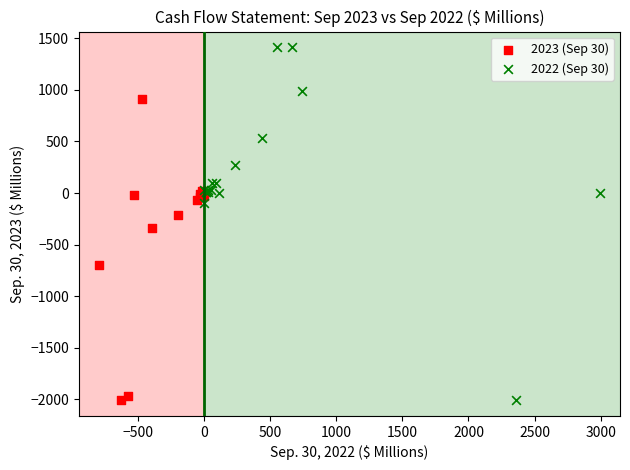

Which series has the widest spread of Y values?

2022 (Sep 30)